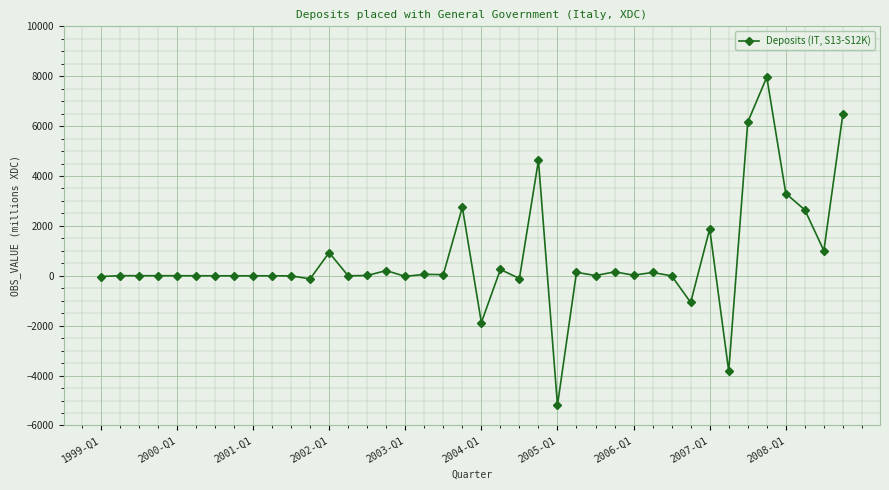

True or false: there are more than 2 points higher than both neighbors.

True